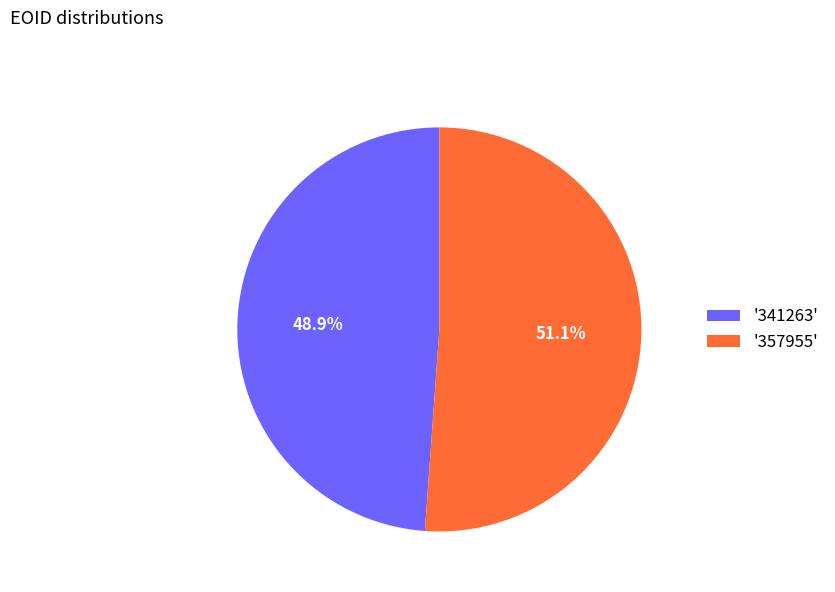

What percentage do '341263' and '357955' together represent?

100.0%